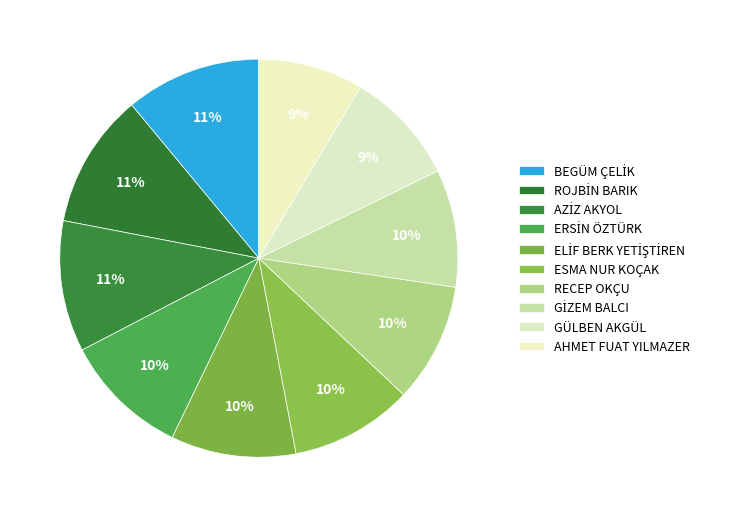

How many slices are in this pie chart?

10